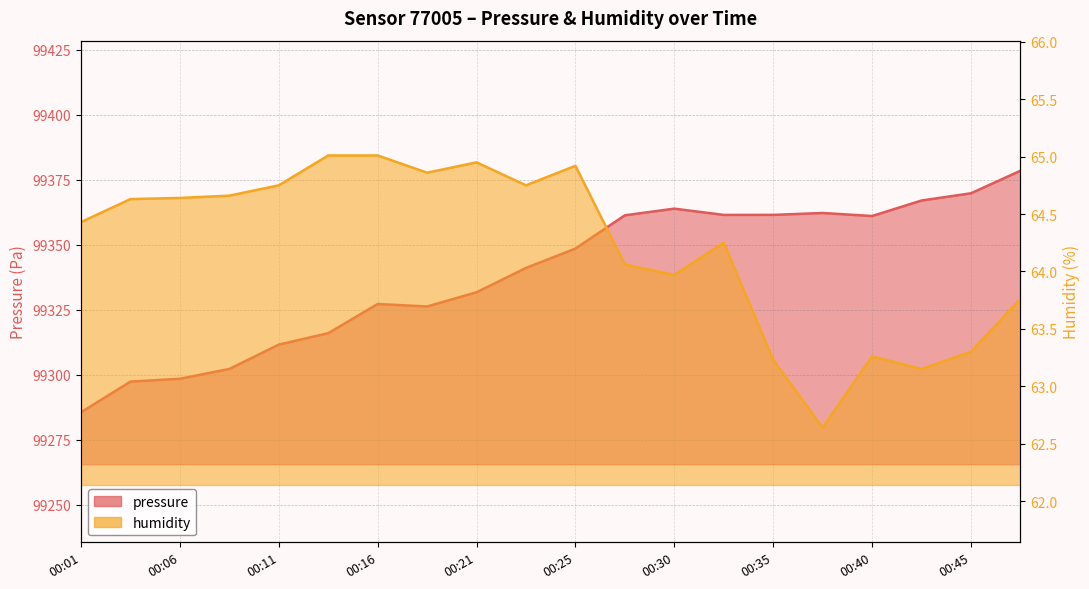

What is the minimum value for humidity?

62.6